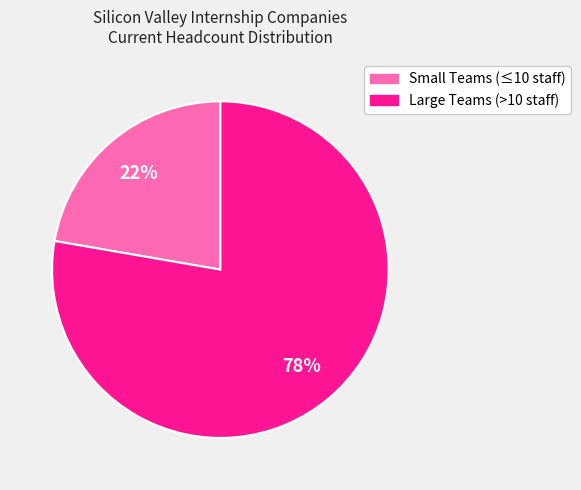

To the nearest percent, what is the average slice percentage?

50%